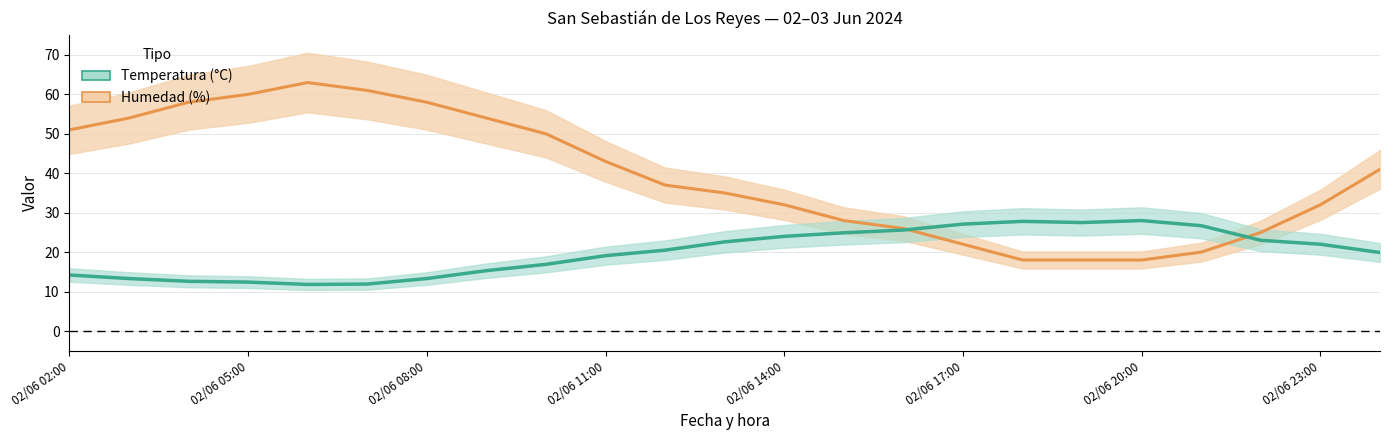

What is the average value of the Humedad (%) series?

39.3